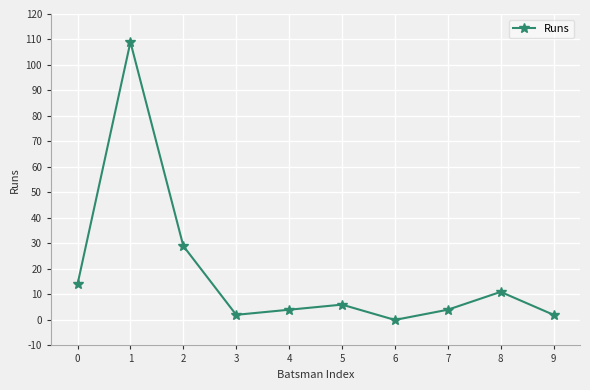

How many data points are less than 6?

5